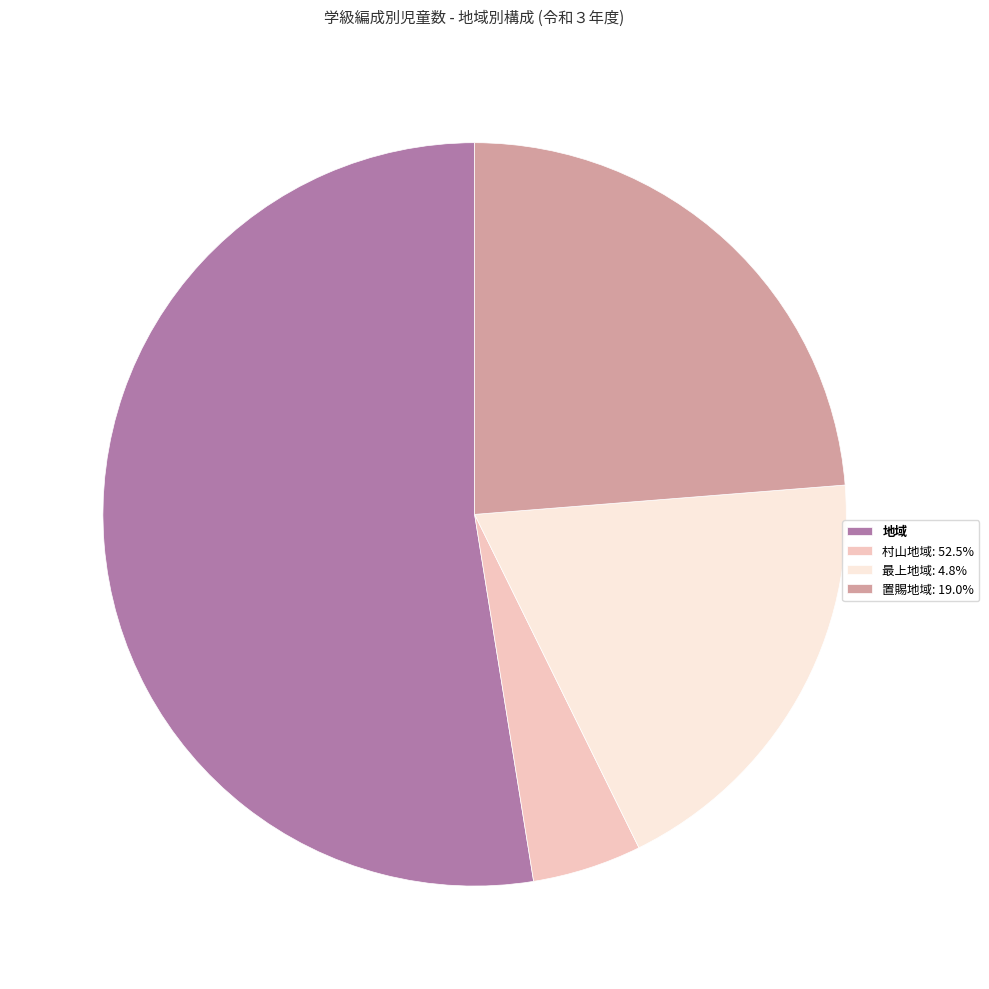

Does any single category account for the majority?

Yes